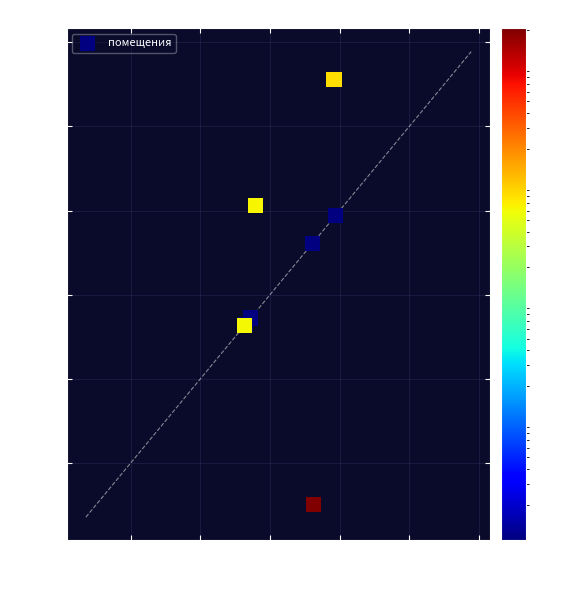

What Y value in the scatter plot is closest to 2017?

1862.3